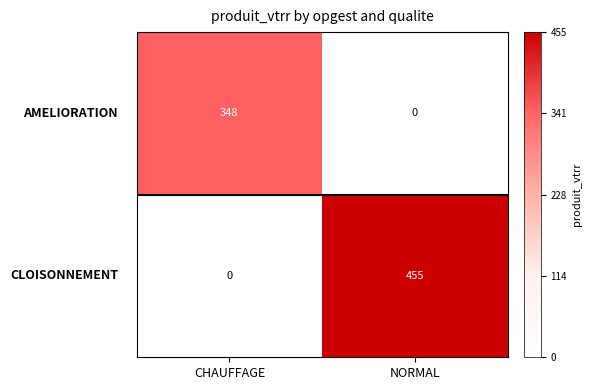

At which category is the sum across all series the highest?

NORMAL